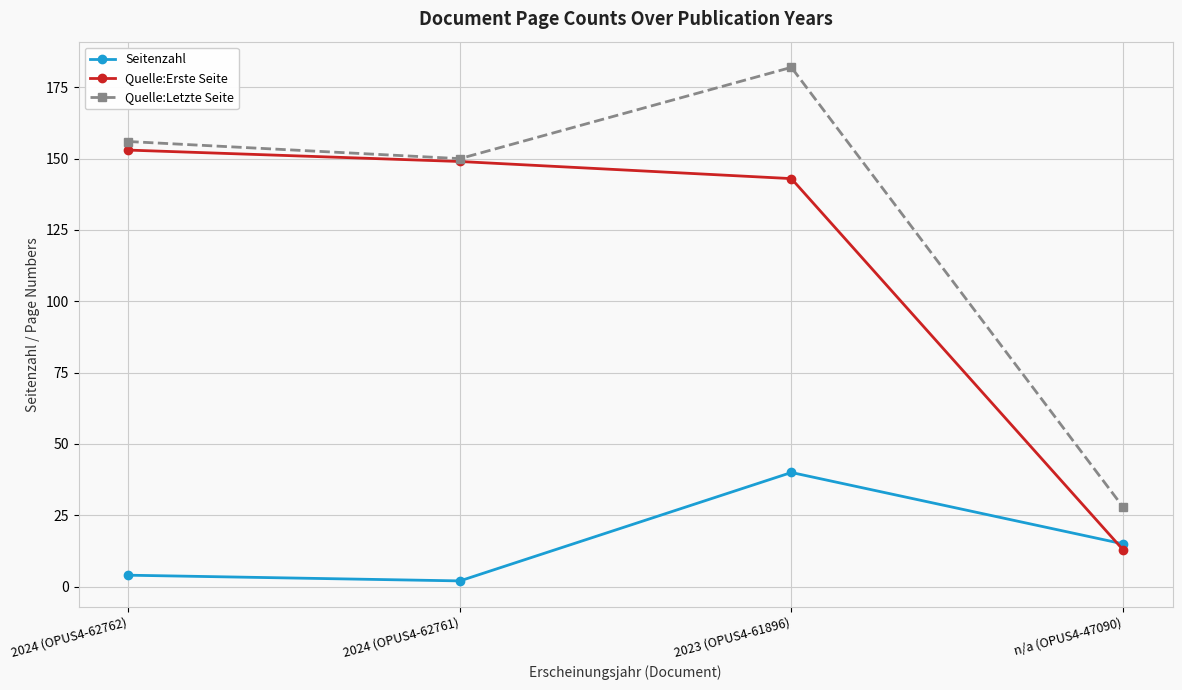

What value does the Quelle:Erste Seite series have at n/a (OPUS4-47090)?

13